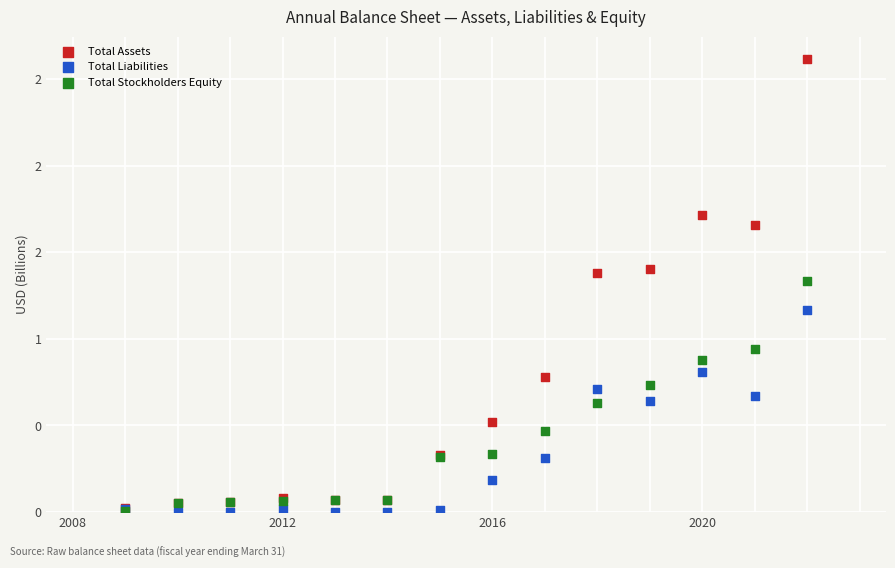

What are all the series names shown in the legend?

Total Assets, Total Liabilities, Total Stockholders Equity